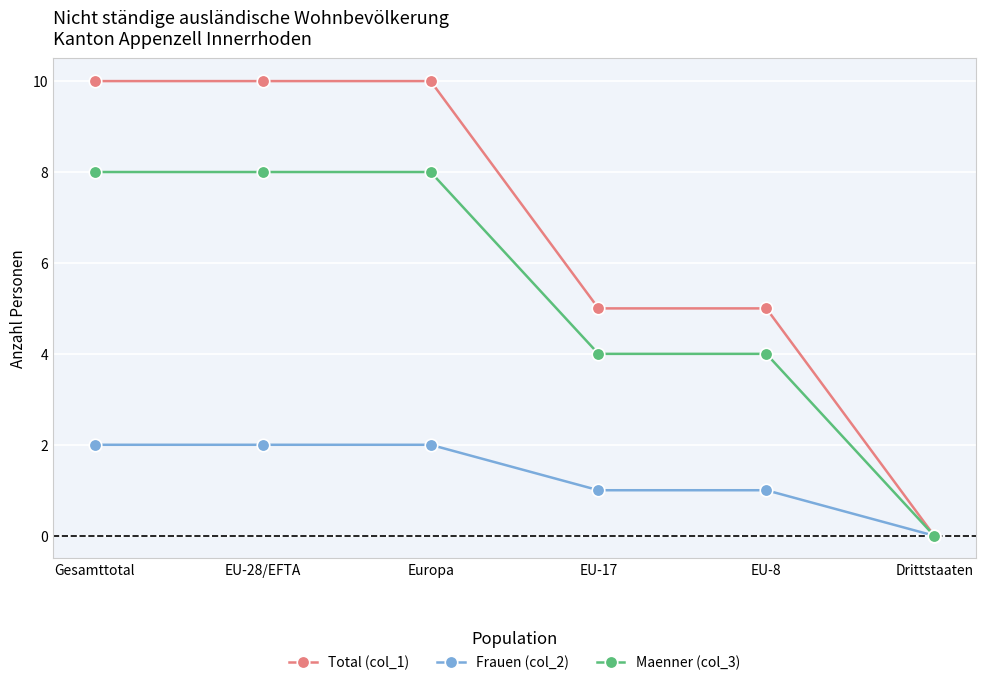

What is the maximum value shown in the chart?

10